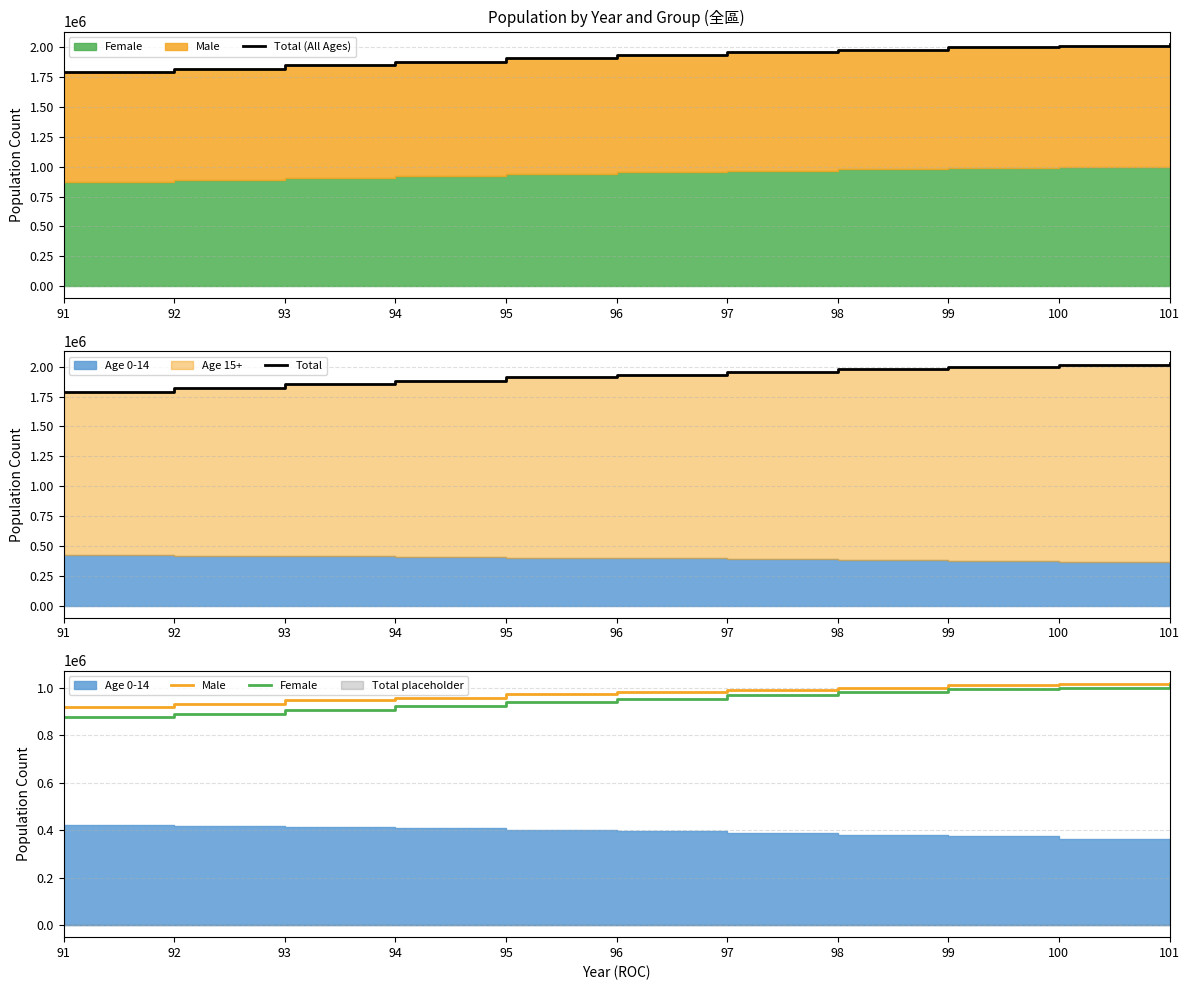

What is the difference between the highest and lowest values at 100?

1013618